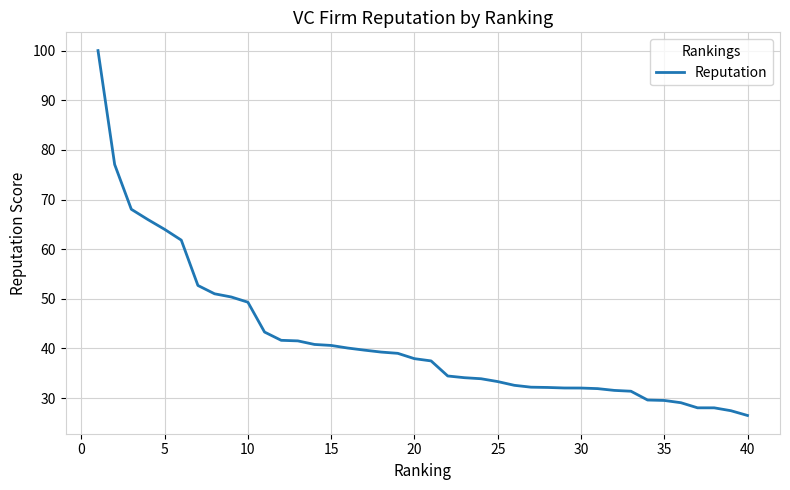

Count the number of categories in the chart.

40